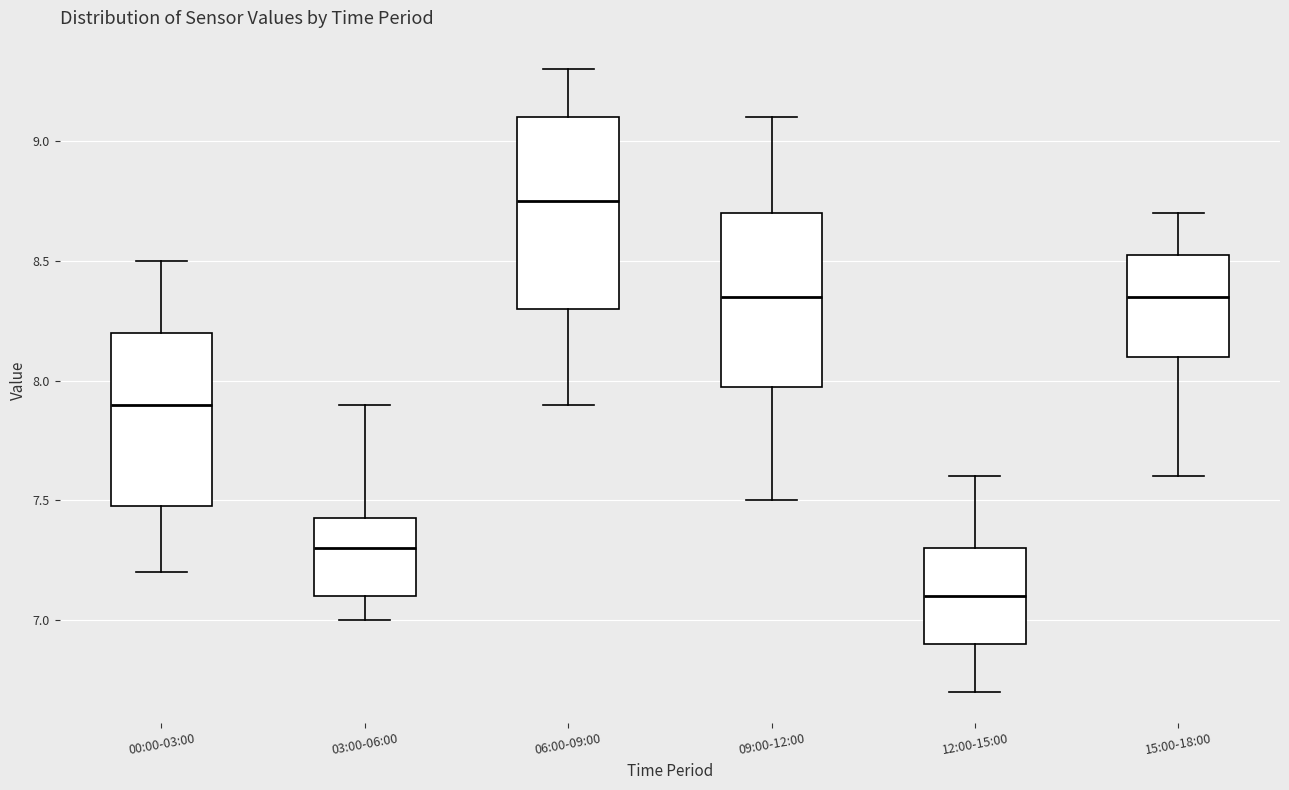

Reading left to right, transcribe this box plot: for each box, give where its median line is, the range the box spans, and where its two whiskers end, as read against the y-axis. The values are not printed on the chart, so give them approximately, as read against the axis.

00:00-03:00: median 7.90, box 7.50 to 8.20, whiskers 7.20 to 8.50
03:00-06:00: median 7.30, box 7.10 to 7.45, whiskers 7.00 to 7.90
06:00-09:00: median 8.75, box 8.30 to 9.10, whiskers 7.90 to 9.30
09:00-12:00: median 8.35, box 8.00 to 8.70, whiskers 7.50 to 9.10
12:00-15:00: median 7.10, box 6.90 to 7.30, whiskers 6.70 to 7.60
15:00-18:00: median 8.35, box 8.10 to 8.55, whiskers 7.60 to 8.70